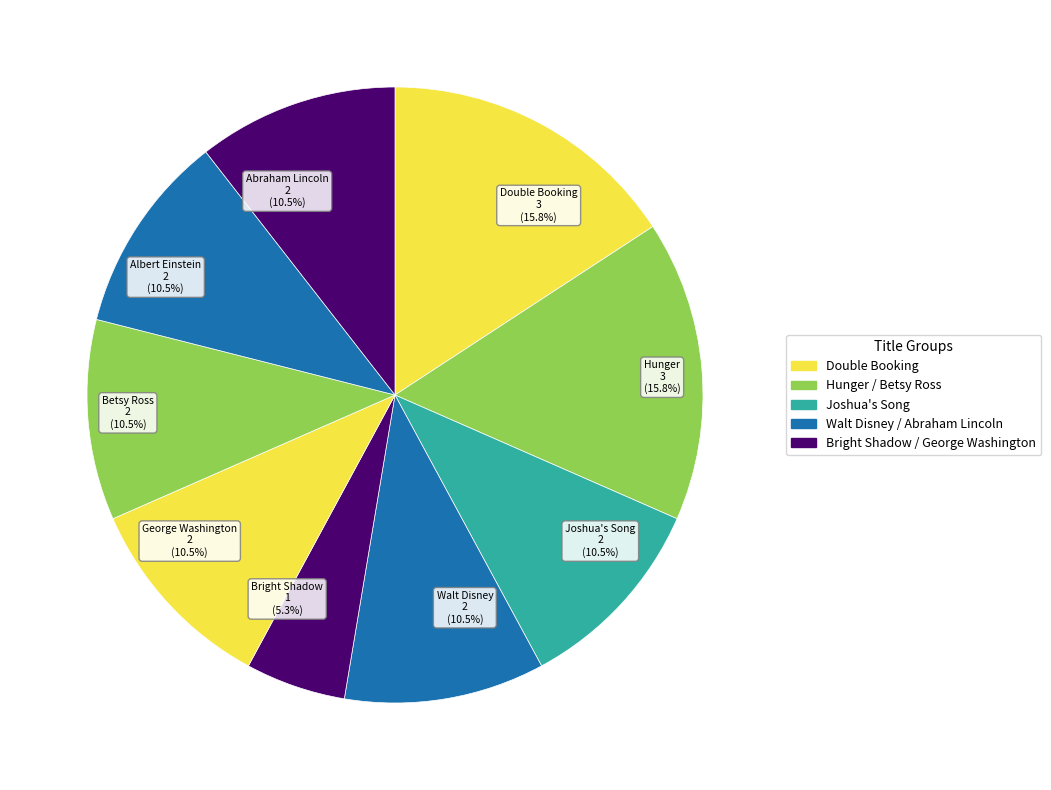

Is it true that Albert Einstein is 1% of the pie?

False